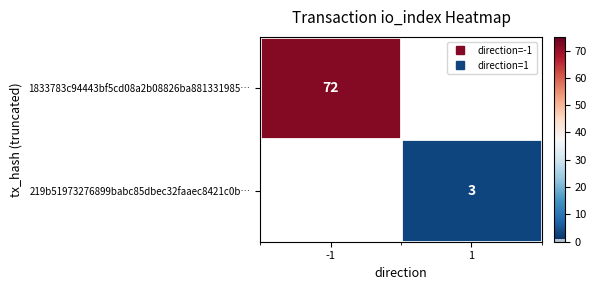

True or false: 1833783c94443bf5cd08a2b08826ba881331985… has a value of 102.1 at -1.

False